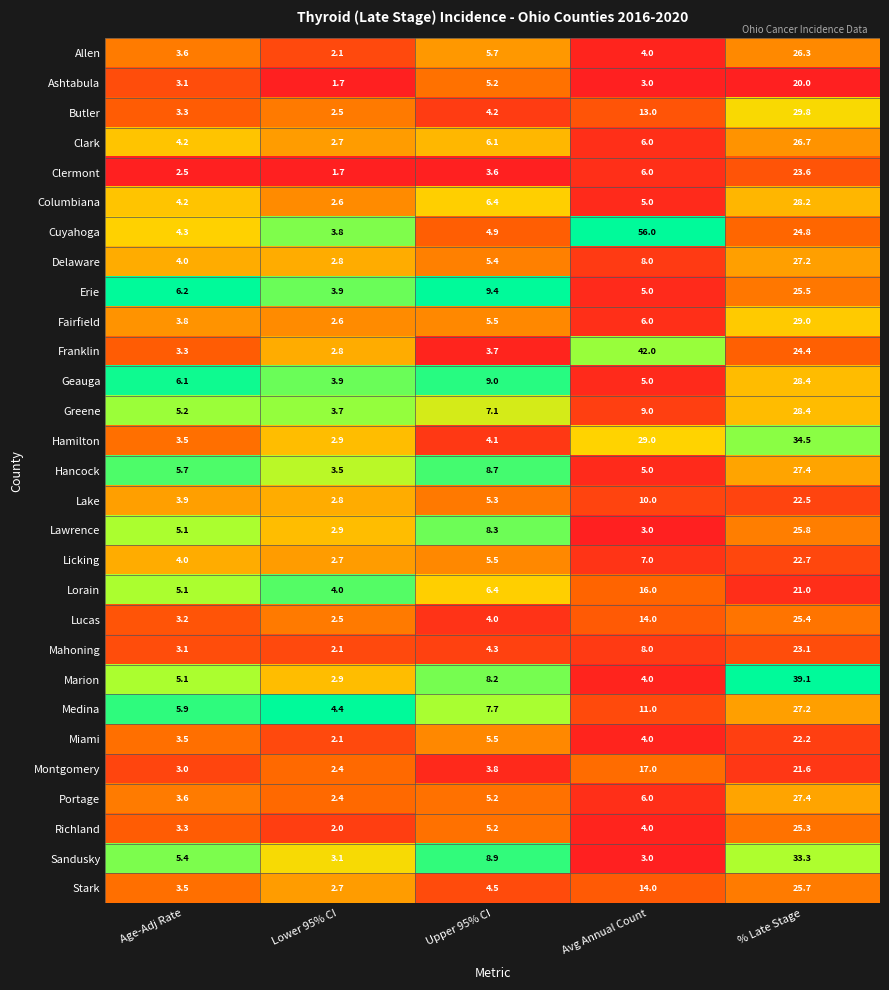

What is the greatest value displayed?

56.0